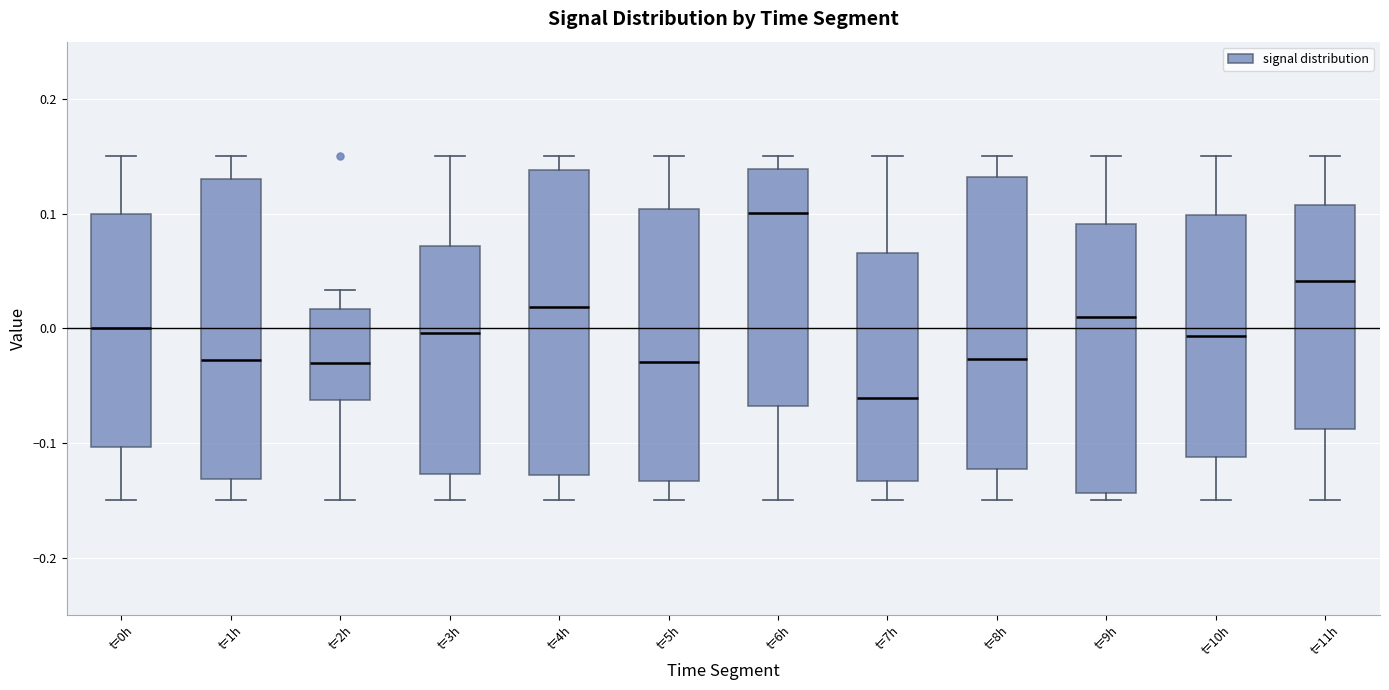

Which box has the lowest median line?

t=7h